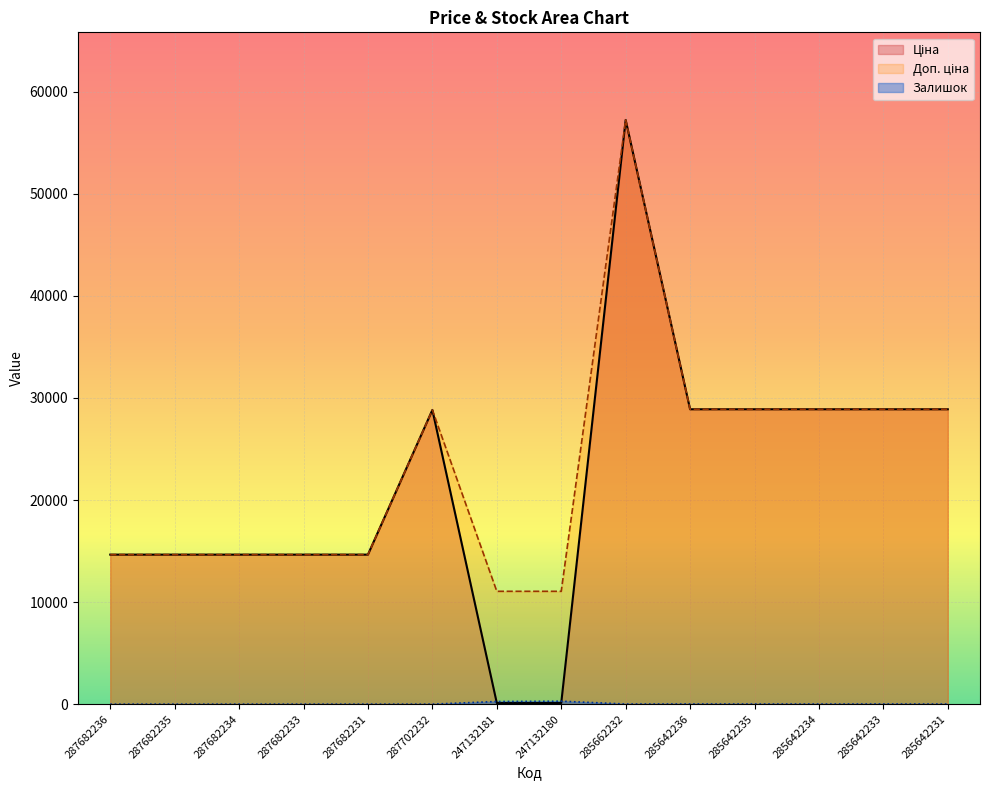

How many lines are shown in the chart?

3